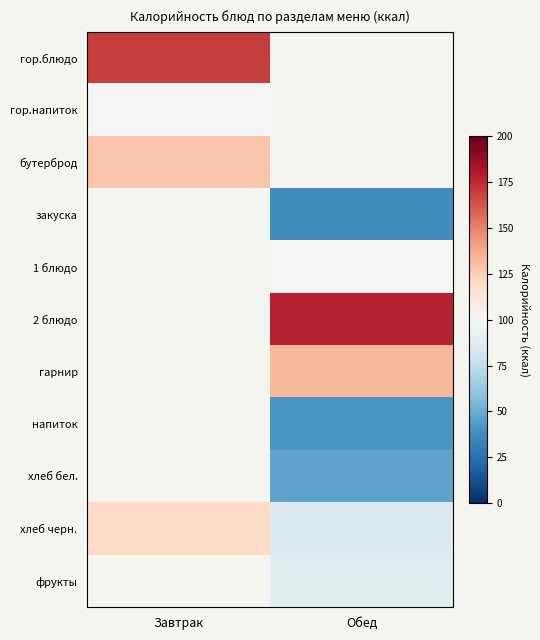

At which label does 1 блюдо first exceed 100?

Обед